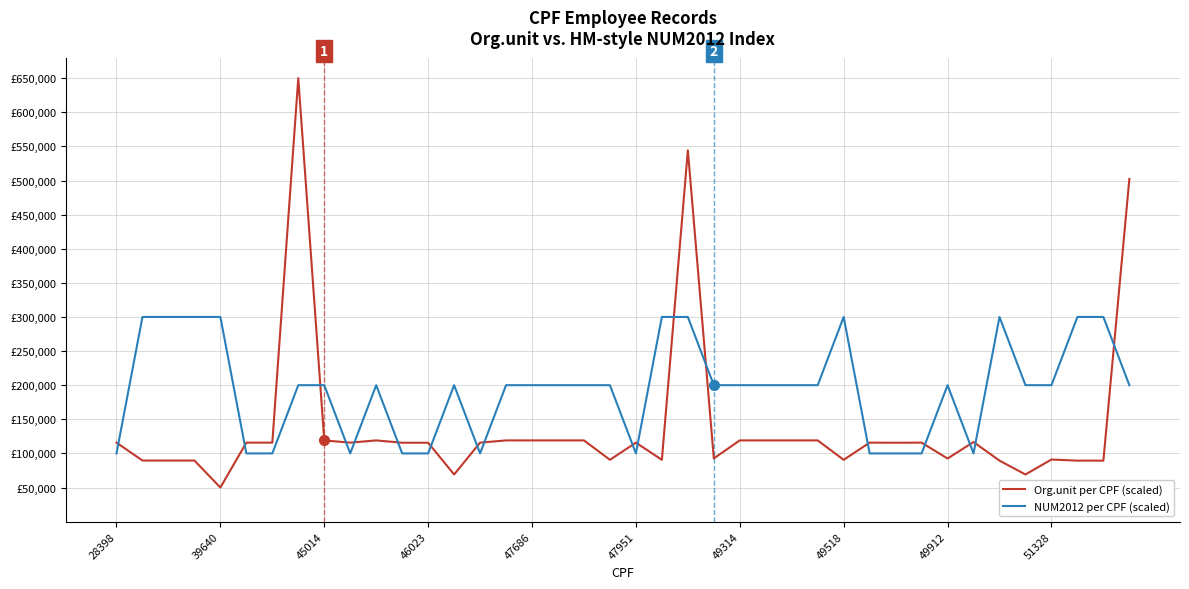

Does the chart display data point markers on the line(s)?

No